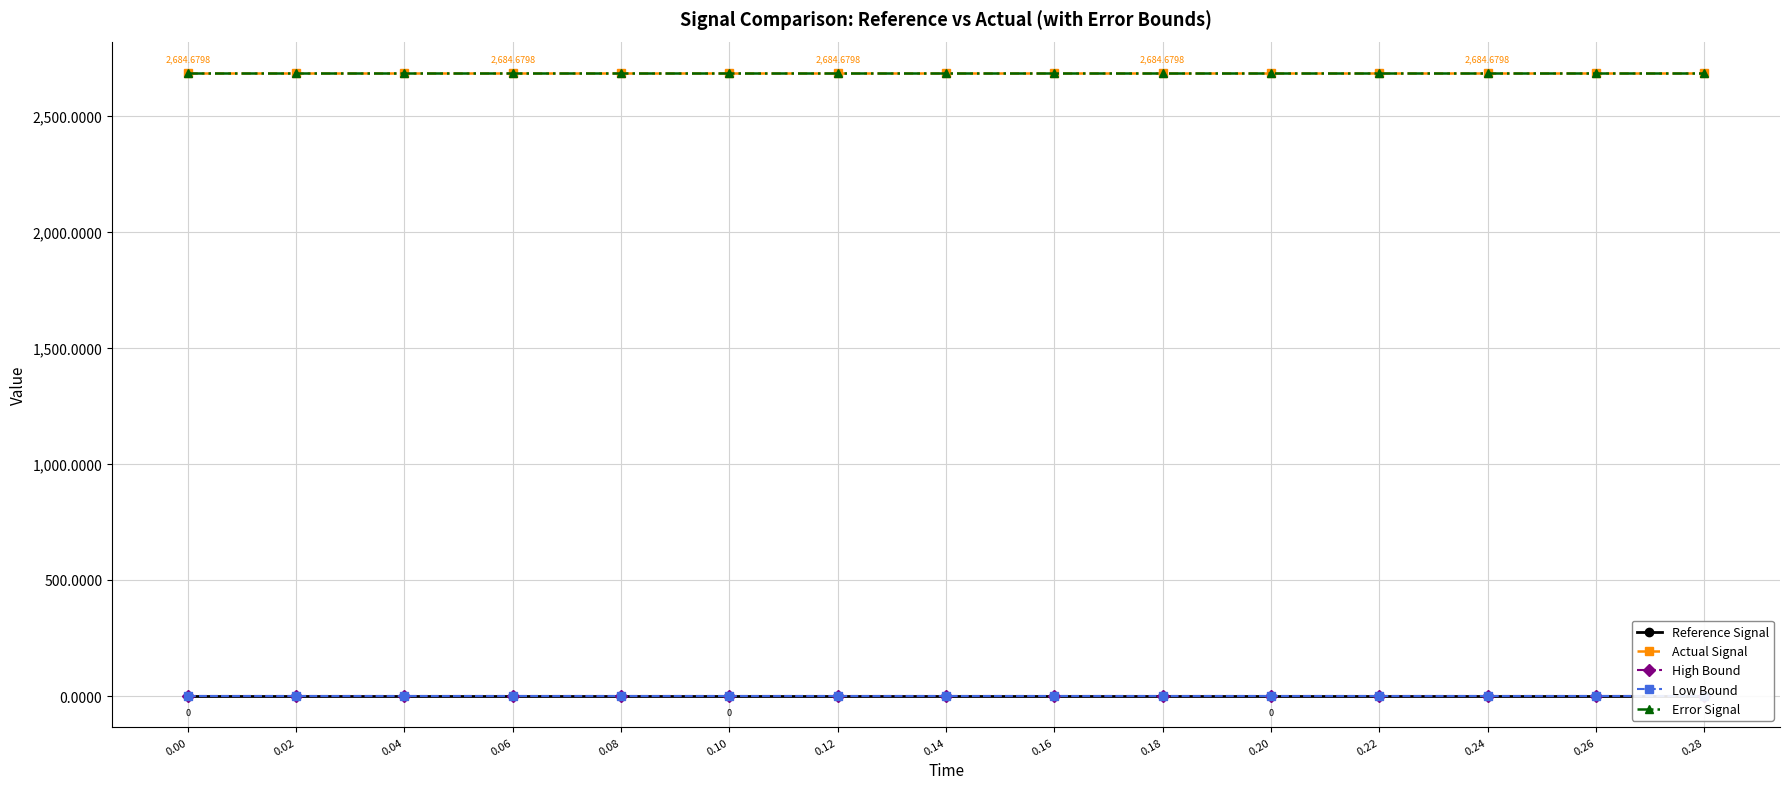

Which series has the largest total across all categories?

Actual Signal